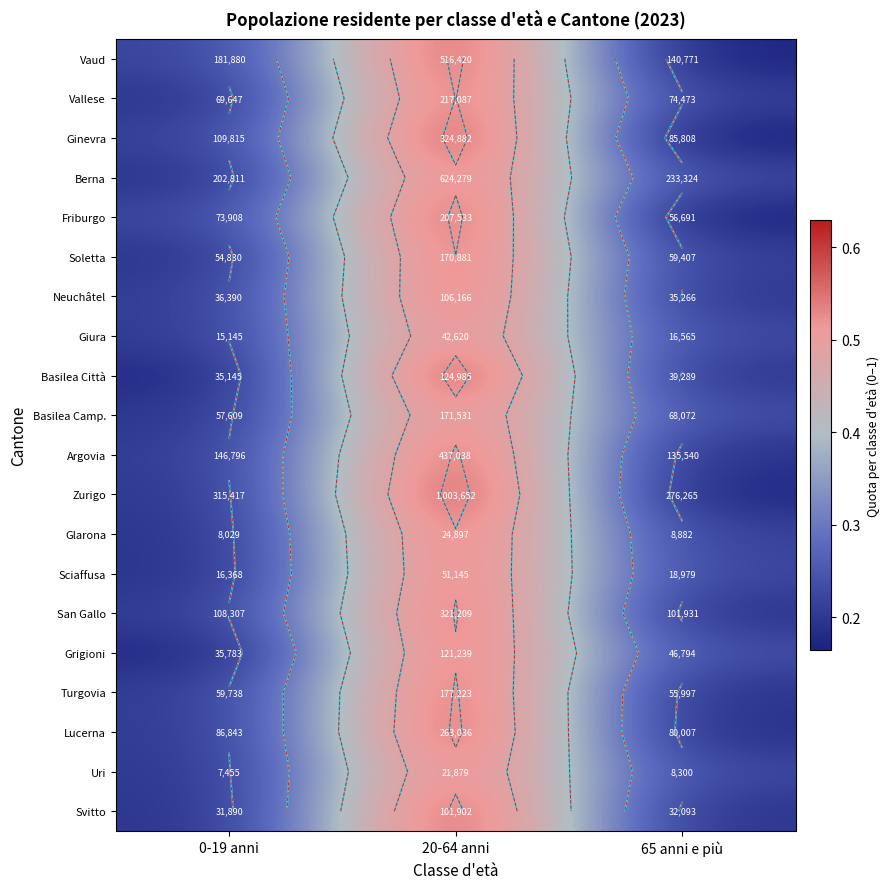

The Zurigo series shows 0.2 at 0-19 anni. True or false?

True